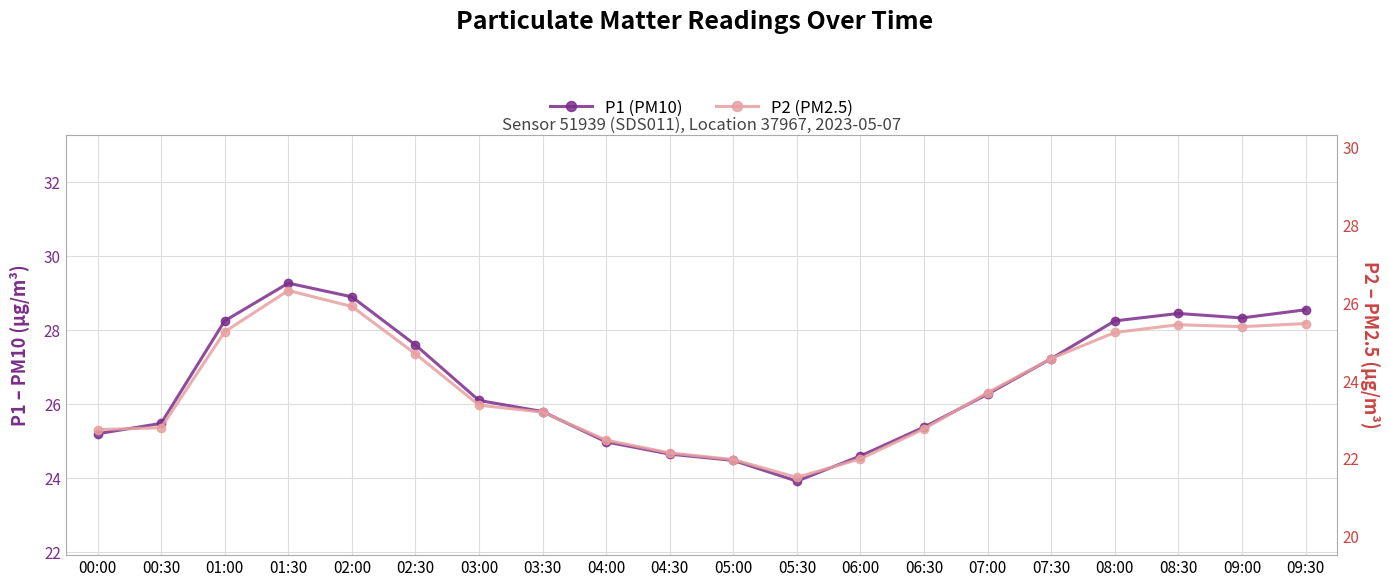

What is the total value across all series at 01:30?

55.6